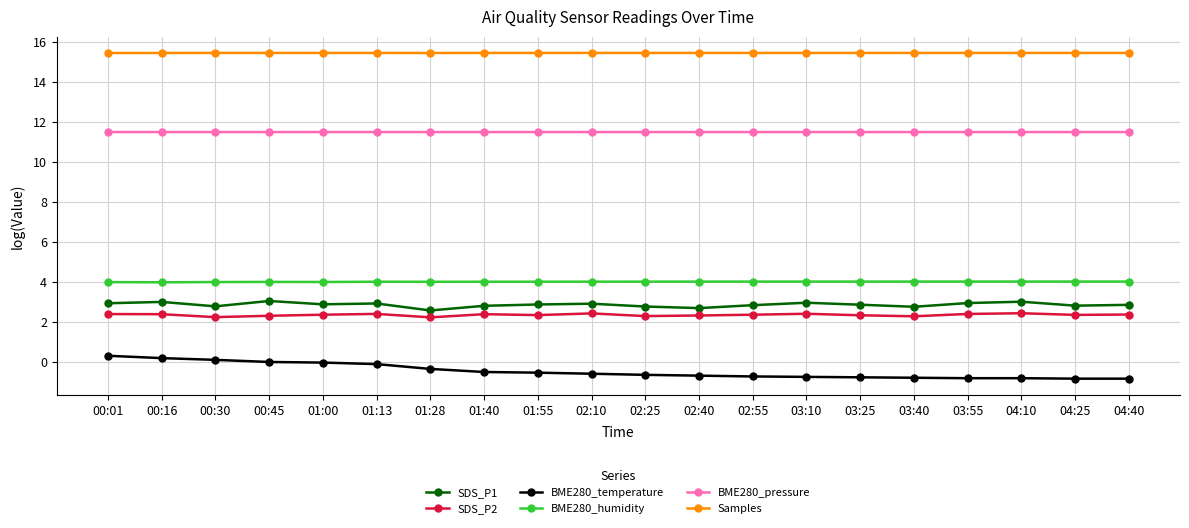

The SDS_P2 series shows 0.5 at 02:55. True or false?

False